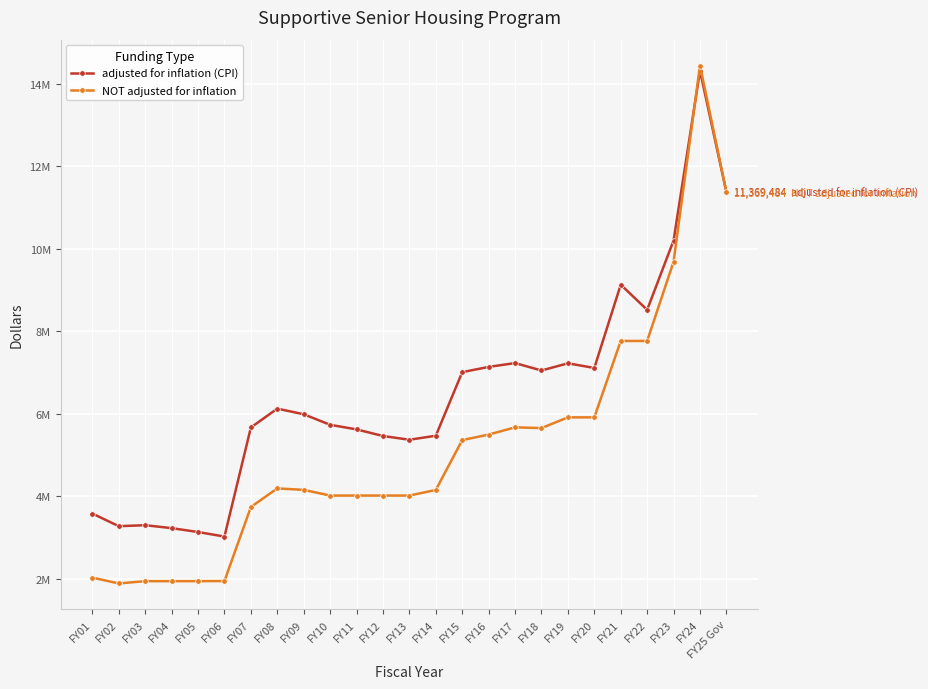

Reading right to left, what are all the values shown in this chart?

adjusted for inflation (CPI): 11369484	14314068	10199087	8517712	9127888	7108840	7221200	7047344	7227066	7134506	7006741	5465324	5368379	5458858	5619174	5730645	5986603	6122171	5665551	3020839	3131128	3225204	3296346	3272523	3578843
NOT adjusted for inflation: 11369484	14440608	9683997	7763422	7763422	5910888	5910893	5651421	5668475	5493672	5359680	4150900	4014802	4014802	4014802	4014802	4153243	4188633	3737572	1942371	1940000	1940000	1940000	1884465	2025000